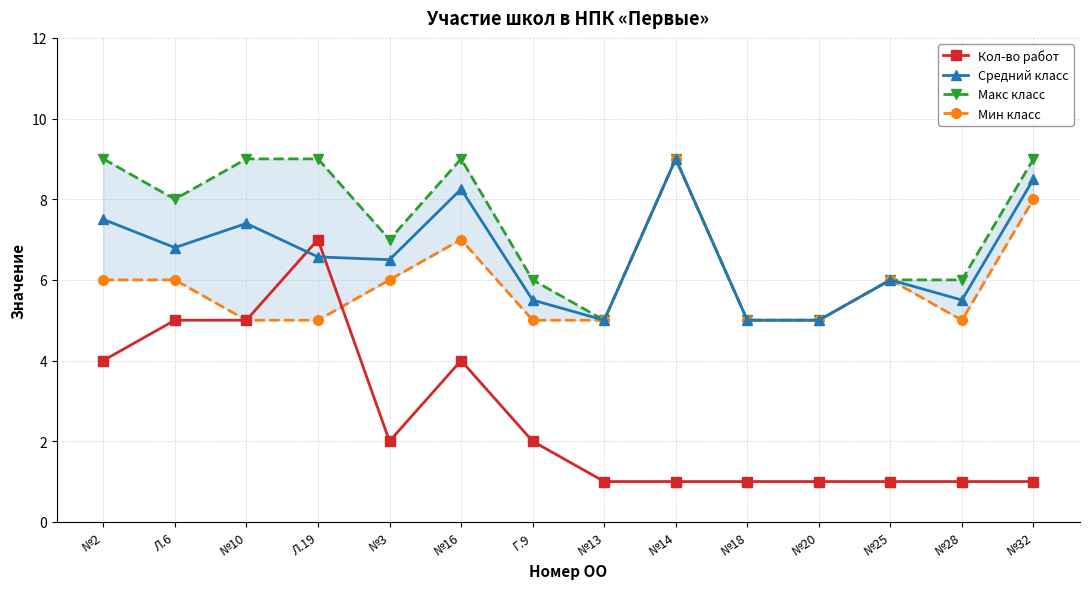

What is the value of the Кол-во работ point at the 2nd from the left?

5.0